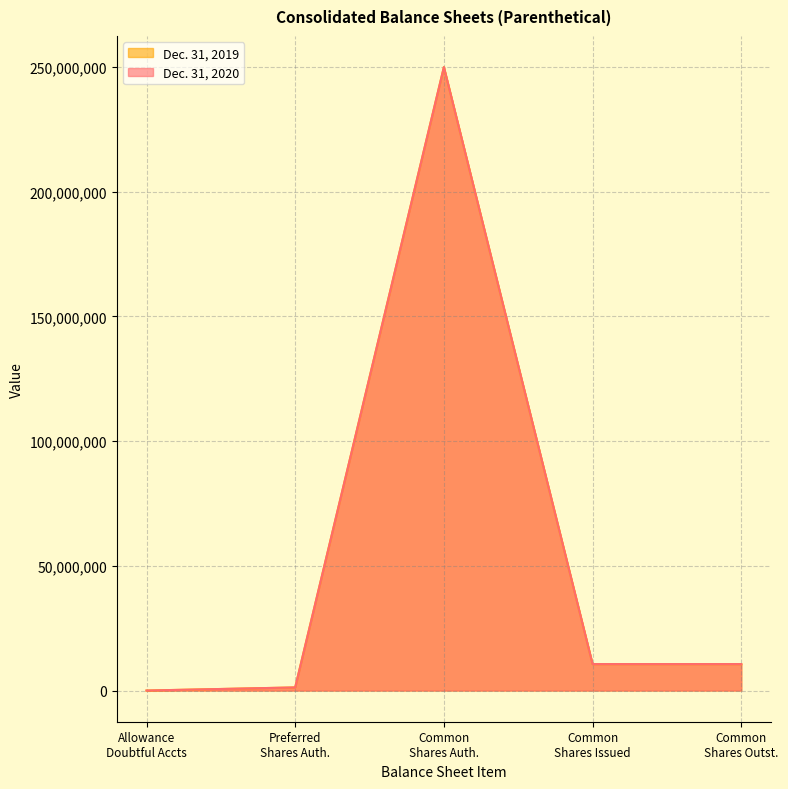

Which series has the widest spread of values?

Dec. 31, 2019